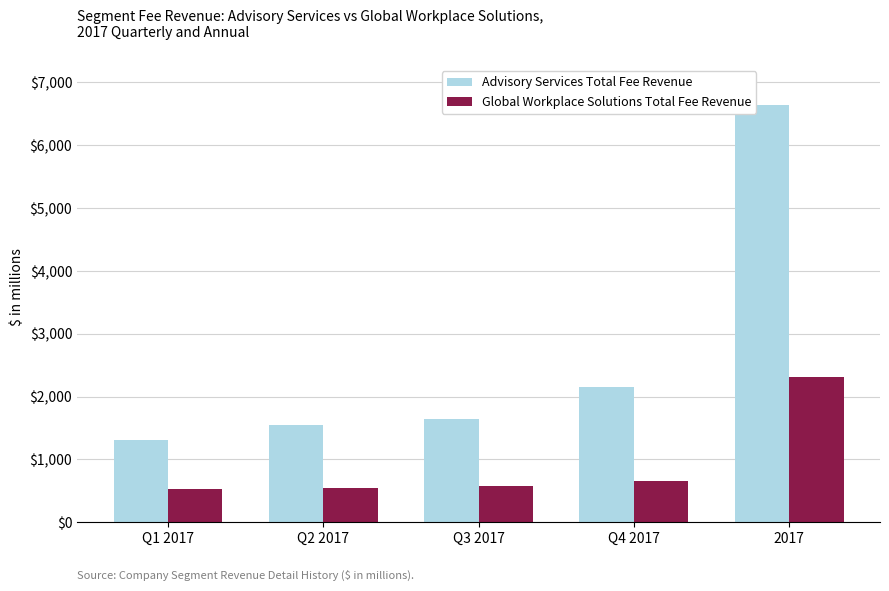

At how many categories does at least one series exceed 6256?

1